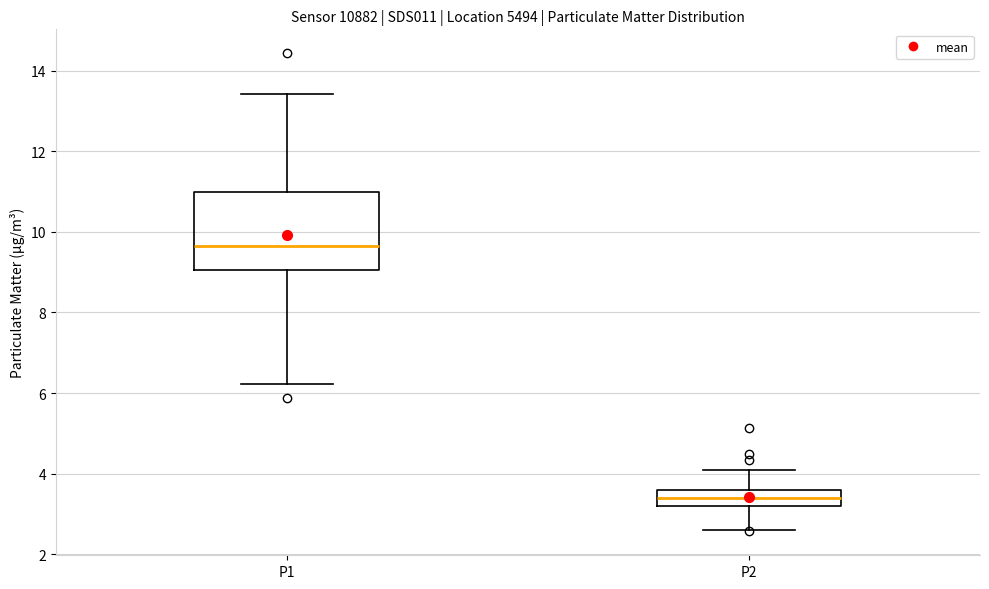

Reading left to right, transcribe this box plot: for each box, give where its median line is, the range the box spans, and where its two whiskers end, as read against the y-axis. The values are not printed on the chart, so give them approximately, as read against the axis.

P1: median 9.6, box 9.0 to 11.0, whiskers 6.2 to 13.4
P2: median 3.4, box 3.2 to 3.6, whiskers 2.6 to 4.2